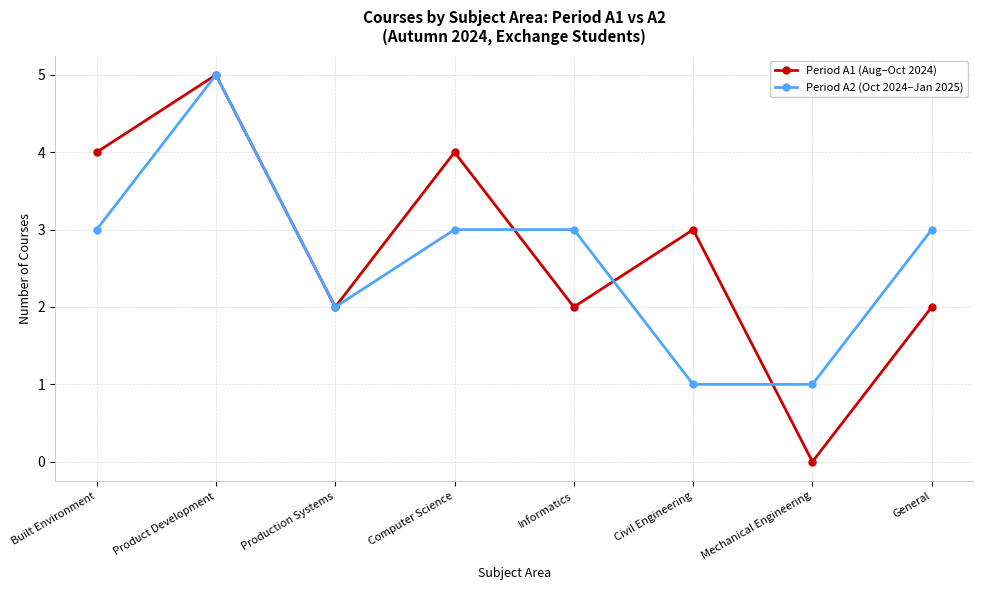

What is the label of the 1st point from the left?

Built Environment